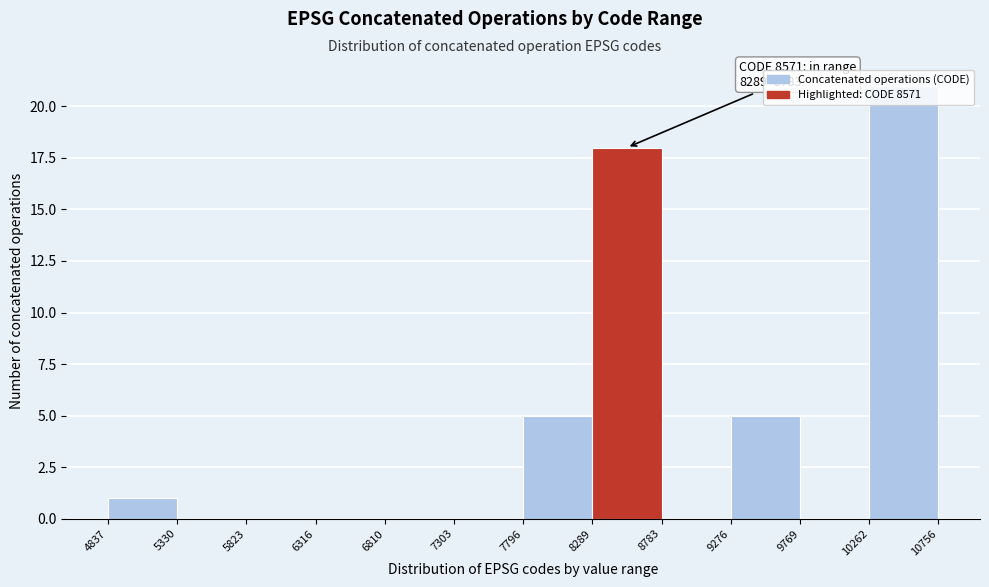

Which range on the x-axis has the tallest bar?

10262 to 10756